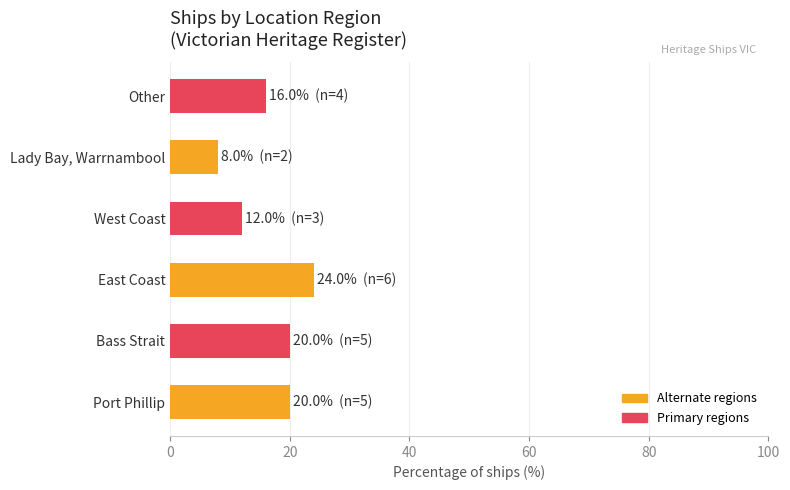

What is the difference between the maximum and minimum values?

16